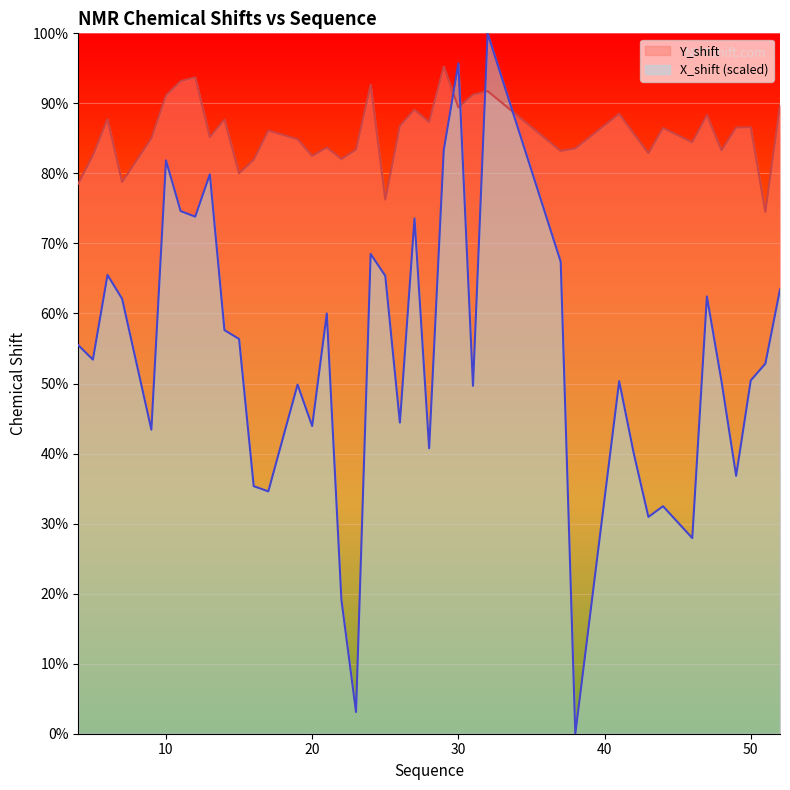

List the series in order of their peak value, lowest first.

Y_shift, X_shift (scaled)